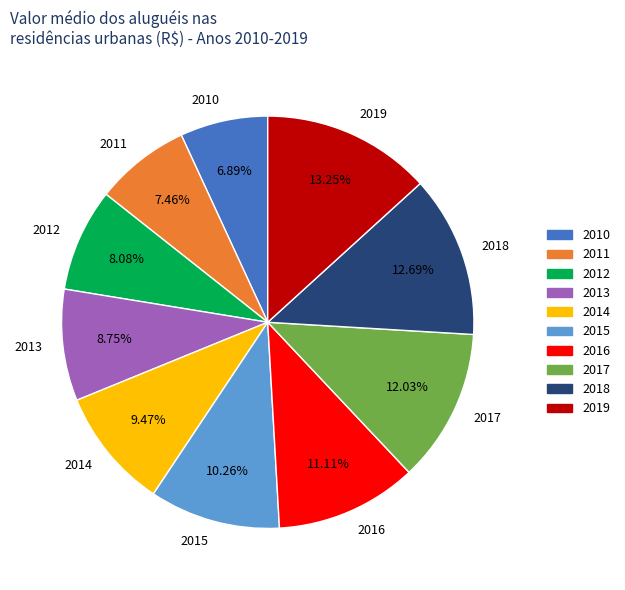

Is the sum of 2010 and 2018 greater than half?

No